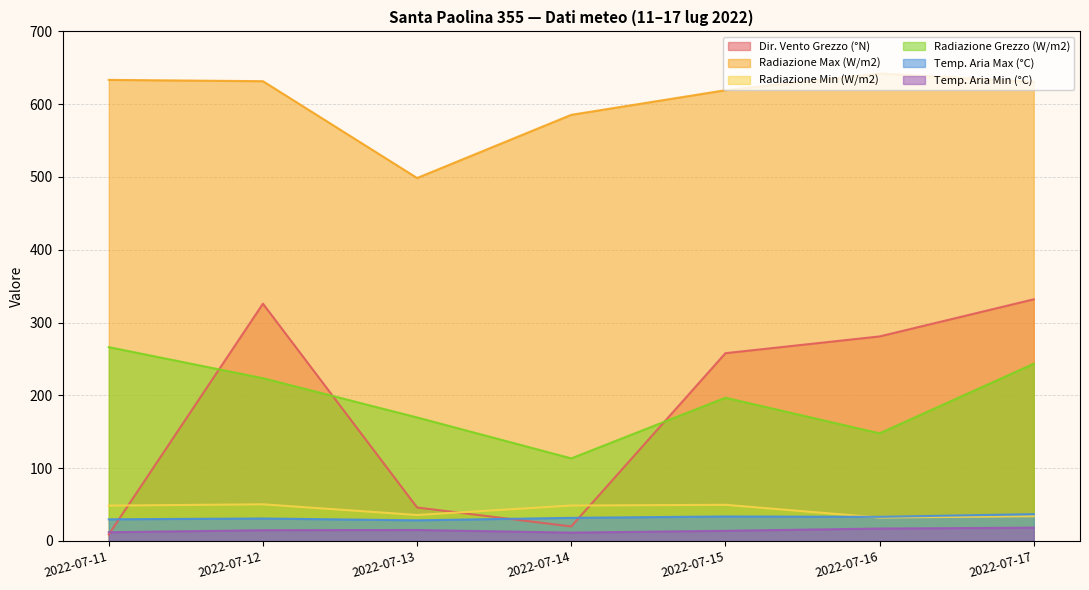

How many values in the Temp. Aria Max (°C) series exceed 31?

4